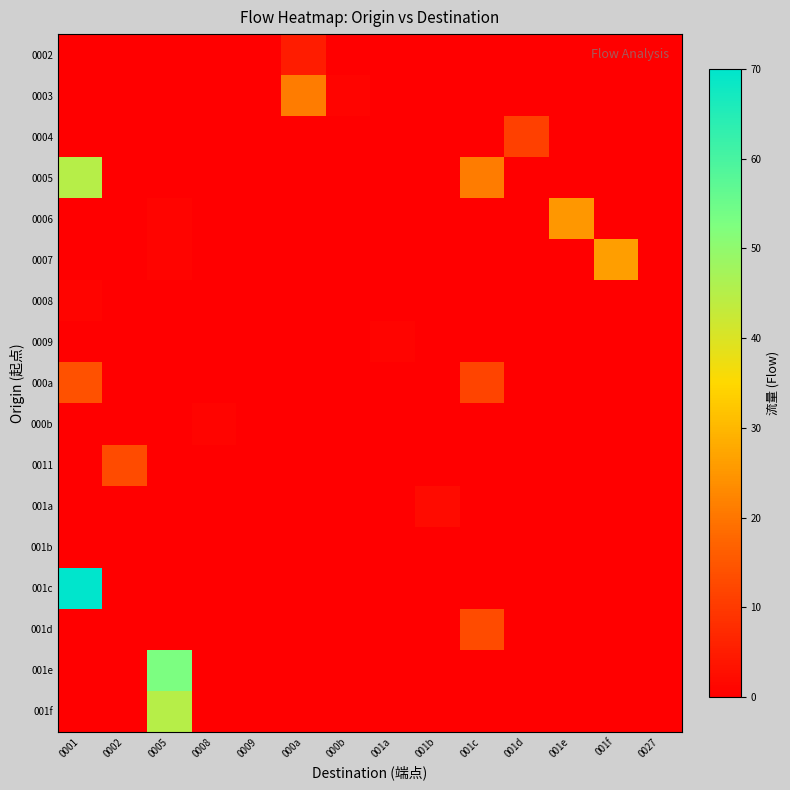

Reading right to left, transcribe all the data shown in this chart.

0002: 0027=0	001f=0	001e=0	001d=0	001c=0	001b=0	001a=0	000b=0	000a=5	0009=0	0008=0	0005=0	0002=0	0001=0
0003: 0027=0	001f=0	001e=0	001d=0	001c=0	001b=0	001a=0	000b=1	000a=21	0009=0	0008=0	0005=0	0002=0	0001=0
0004: 0027=0	001f=0	001e=0	001d=11	001c=0	001b=0	001a=0	000b=0	000a=0	0009=0	0008=0	0005=0	0002=0	0001=0
0005: 0027=0	001f=0	001e=0	001d=0	001c=21	001b=0	001a=0	000b=0	000a=0	0009=0	0008=0	0005=0	0002=0	0001=45
0006: 0027=0	001f=0	001e=25	001d=0	001c=0	001b=0	001a=0	000b=0	000a=0	0009=0	0008=0	0005=1	0002=0	0001=0
0007: 0027=0	001f=26	001e=0	001d=0	001c=0	001b=0	001a=0	000b=0	000a=0	0009=0	0008=0	0005=1	0002=0	0001=0
0008: 0027=0	001f=0	001e=0	001d=0	001c=0	001b=0	001a=0	000b=0	000a=0	0009=0	0008=0	0005=0	0002=0	0001=1
0009: 0027=0	001f=0	001e=0	001d=0	001c=0	001b=0	001a=1	000b=0	000a=0	0009=0	0008=0	0005=0	0002=0	0001=0
000a: 0027=0	001f=0	001e=0	001d=0	001c=12	001b=0	001a=0	000b=0	000a=0	0009=0	0008=0	0005=0	0002=0	0001=14
000b: 0027=0	001f=0	001e=0	001d=0	001c=0	001b=0	001a=0	000b=0	000a=0	0009=0	0008=1	0005=0	0002=0	0001=0
0011: 0027=0	001f=0	001e=0	001d=0	001c=0	001b=0	001a=0	000b=0	000a=0	0009=0	0008=0	0005=0	0002=13	0001=0
001a: 0027=0	001f=0	001e=0	001d=0	001c=0	001b=2	001a=0	000b=0	000a=0	0009=0	0008=0	0005=0	0002=0	0001=0
001b: 0027=0	001f=0	001e=0	001d=0	001c=0	001b=0	001a=0	000b=0	000a=0	0009=0	0008=0	0005=0	0002=0	0001=0
001c: 0027=0	001f=0	001e=0	001d=0	001c=0	001b=0	001a=0	000b=0	000a=0	0009=0	0008=0	0005=0	0002=0	0001=70
001d: 0027=0	001f=0	001e=0	001d=0	001c=13	001b=0	001a=0	000b=0	000a=0	0009=0	0008=0	0005=0	0002=0	0001=0
001e: 0027=0	001f=0	001e=0	001d=0	001c=0	001b=0	001a=0	000b=0	000a=0	0009=0	0008=0	0005=53	0002=0	0001=0
001f: 0027=0	001f=0	001e=0	001d=0	001c=0	001b=0	001a=0	000b=0	000a=0	0009=0	0008=0	0005=45	0002=0	0001=0